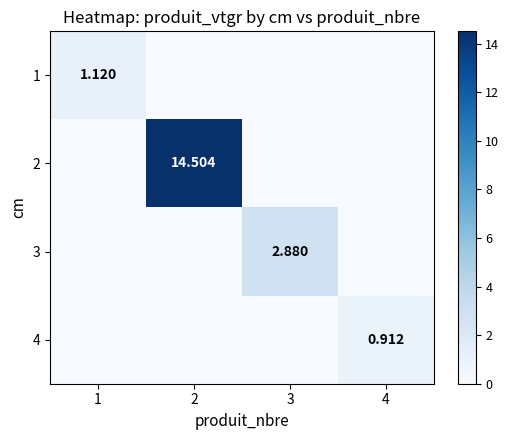

The 4 series shows 0.0 at 1. True or false?

True